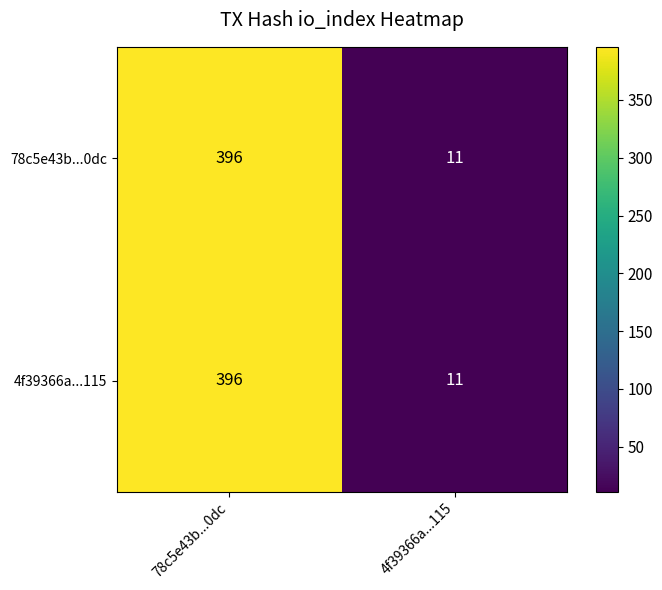

What is the smallest value displayed?

11